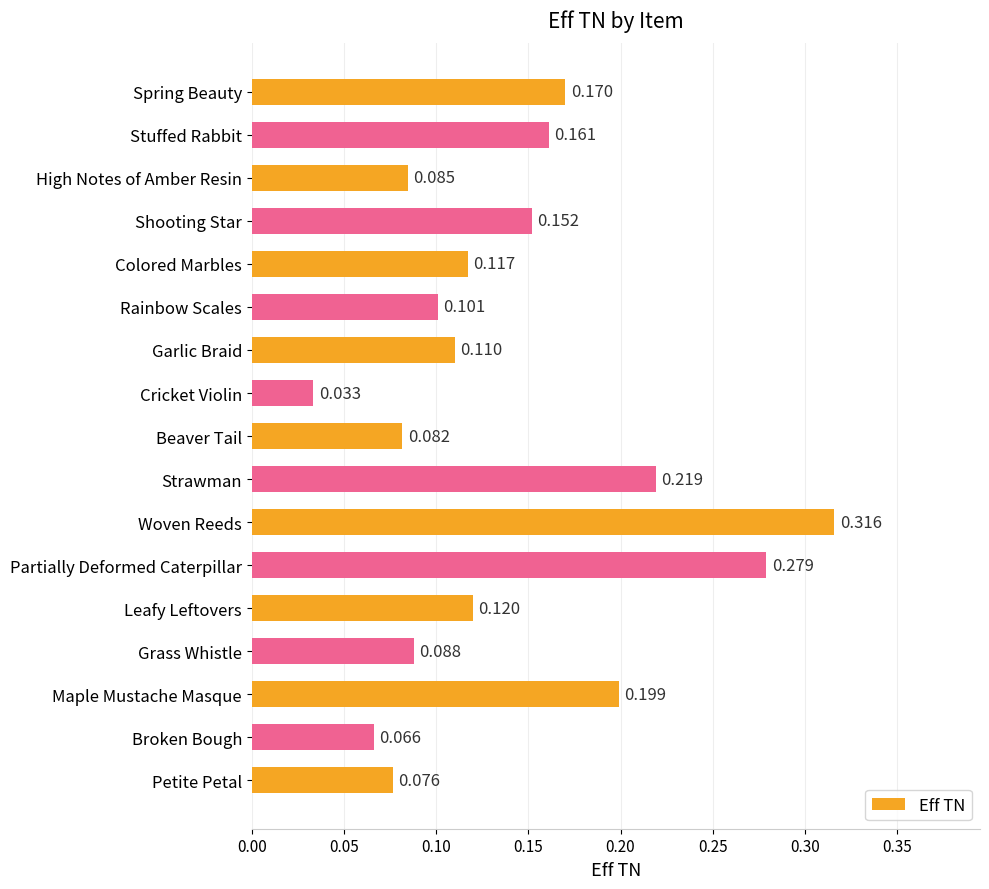

At which category does the chart reach its minimum across all series?

Cricket Violin